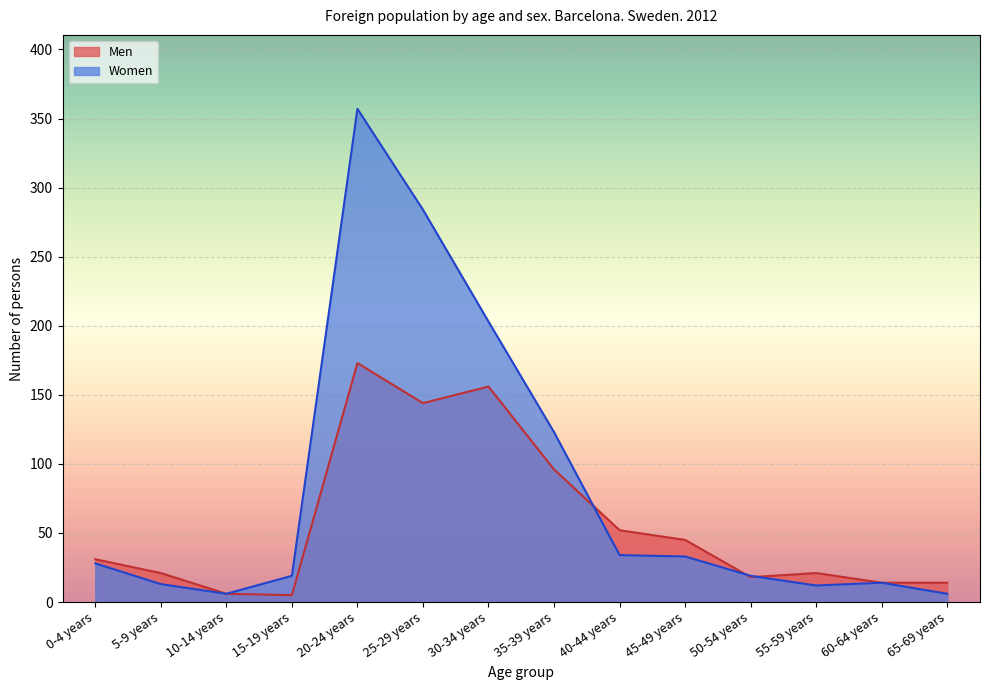

At which category does the chart reach its minimum across all series?

15-19 years